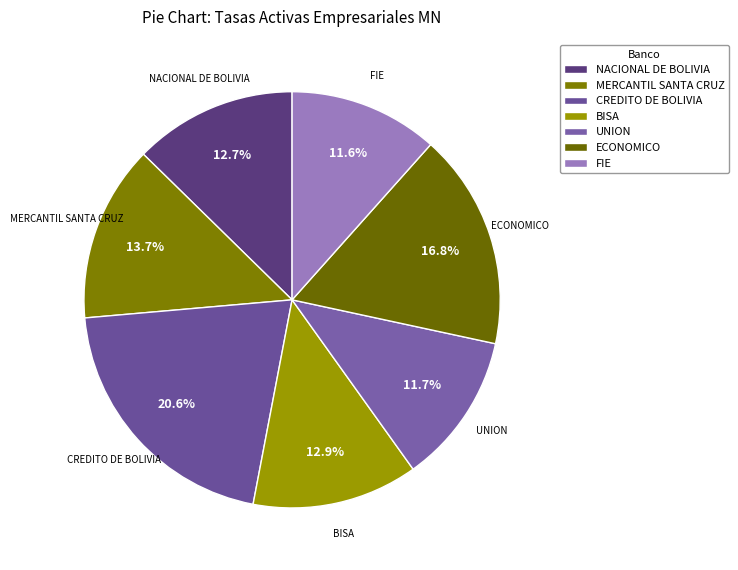

To the nearest percent, what percentage of the pie is MERCANTIL SANTA CRUZ?

14%